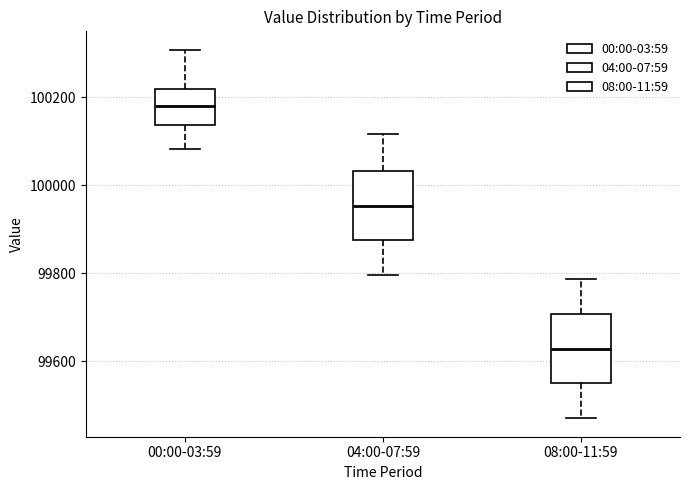

Which box has the lowest median line?

08:00-11:59